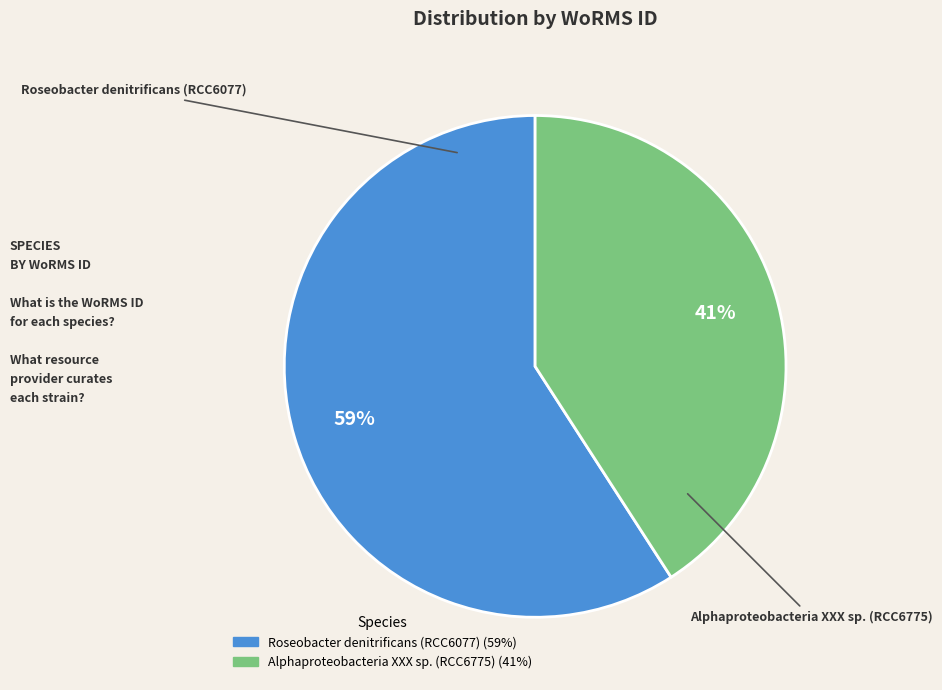

Does Roseobacter denitrificans (RCC6077) account for over 50% of the chart?

Yes